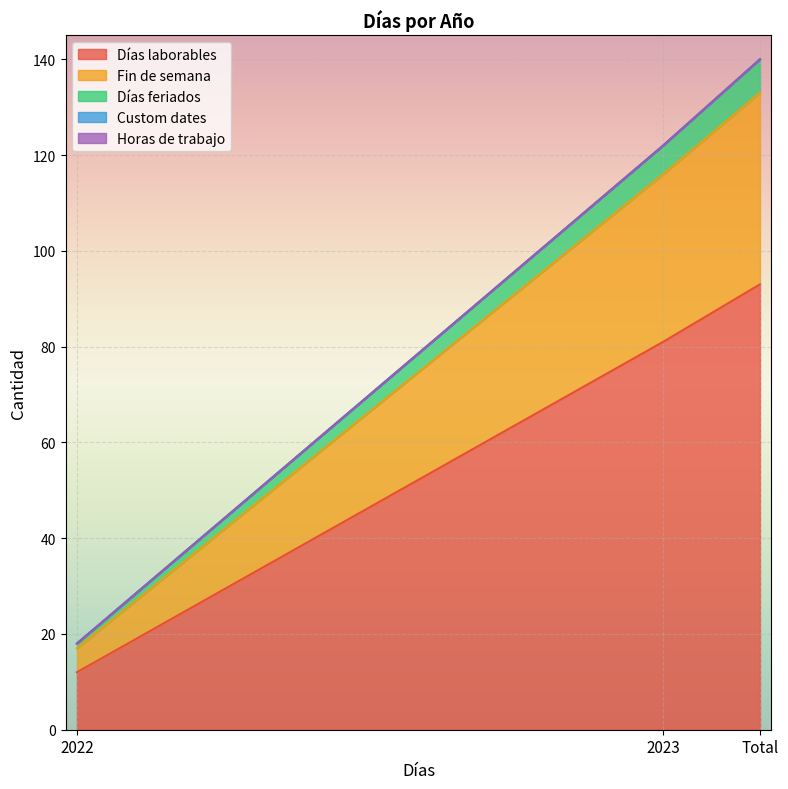

How many Días laborables values are between 12 and 93?

3